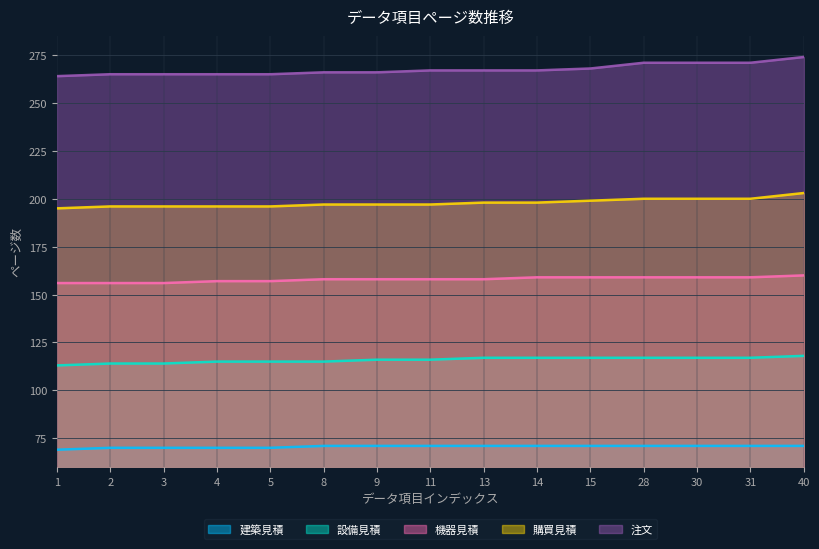

Reading left to right, what are all the values shown in this chart?

建築見積: 69	70	70	70	70	71	71	71	71	71	71	71	71	71	71
設備見積: 113	114	114	115	115	115	116	116	117	117	117	117	117	117	118
機器見積: 156	156	156	157	157	158	158	158	158	159	159	159	159	159	160
購買見積: 195	196	196	196	196	197	197	197	198	198	199	200	200	200	203
注文: 264	265	265	265	265	266	266	267	267	267	268	271	271	271	274